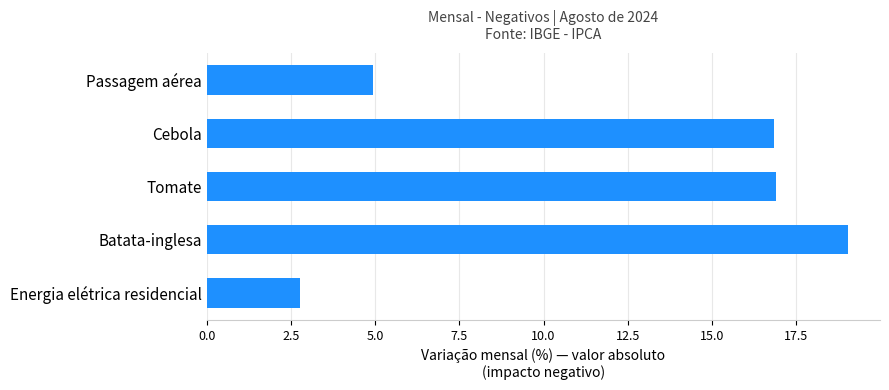

Reading bottom to top, list all the values displayed in this chart.

2.8	19.0	16.9	16.9	4.9